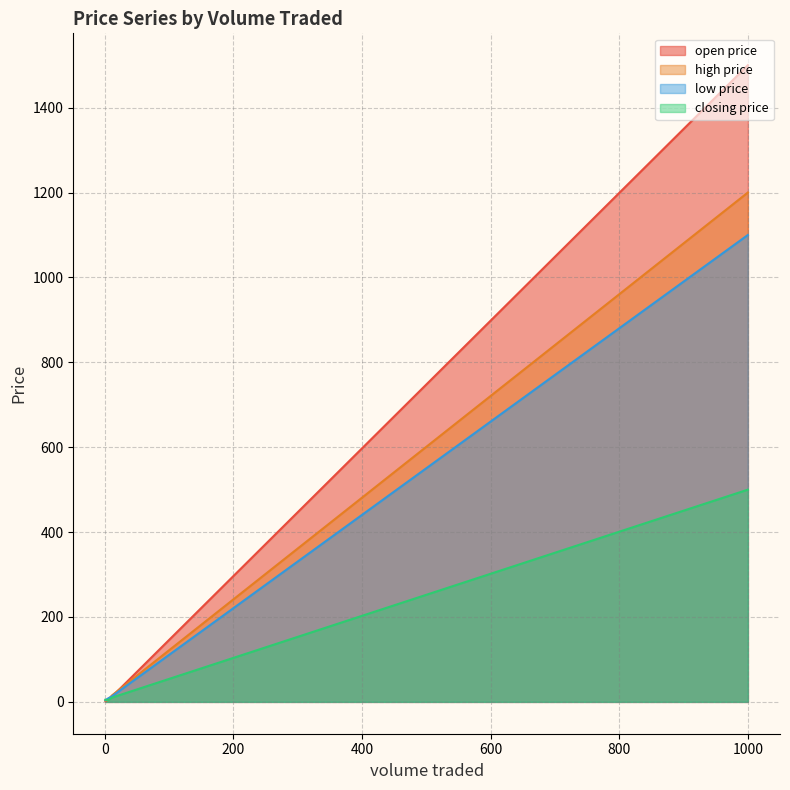

What is the greatest value displayed?

1500